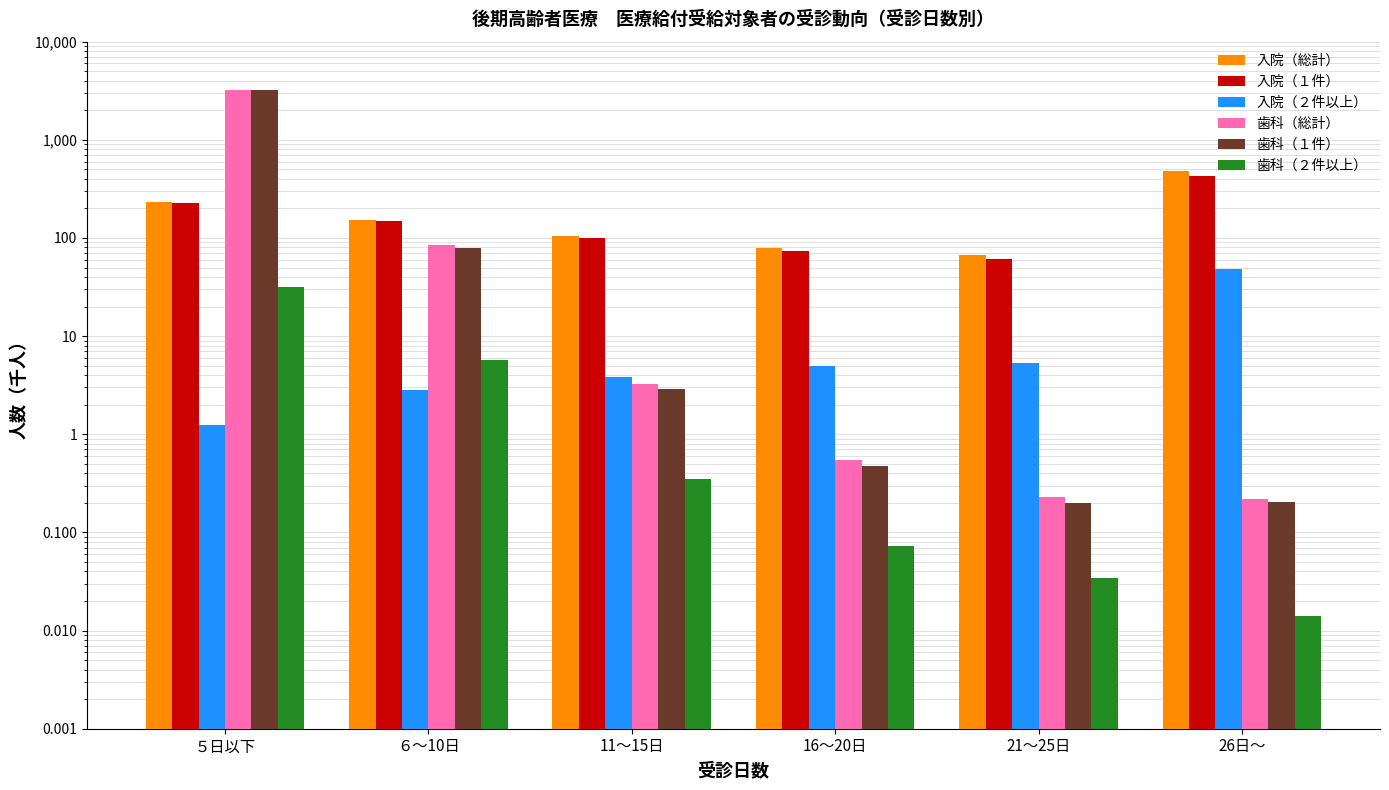

At how many categories does at least one series exceed 2507?

1